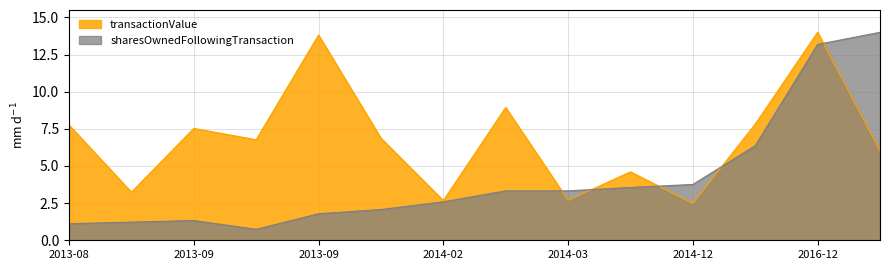

What is the total value across all series at 2014-05-28?

8.2